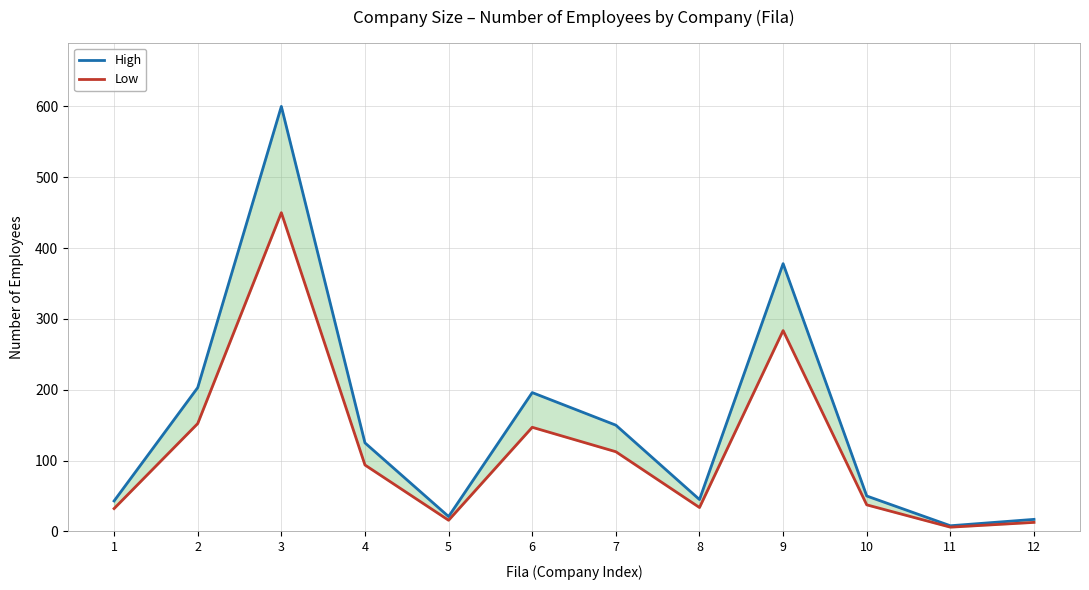

At which category is the sum across all series the highest?

3